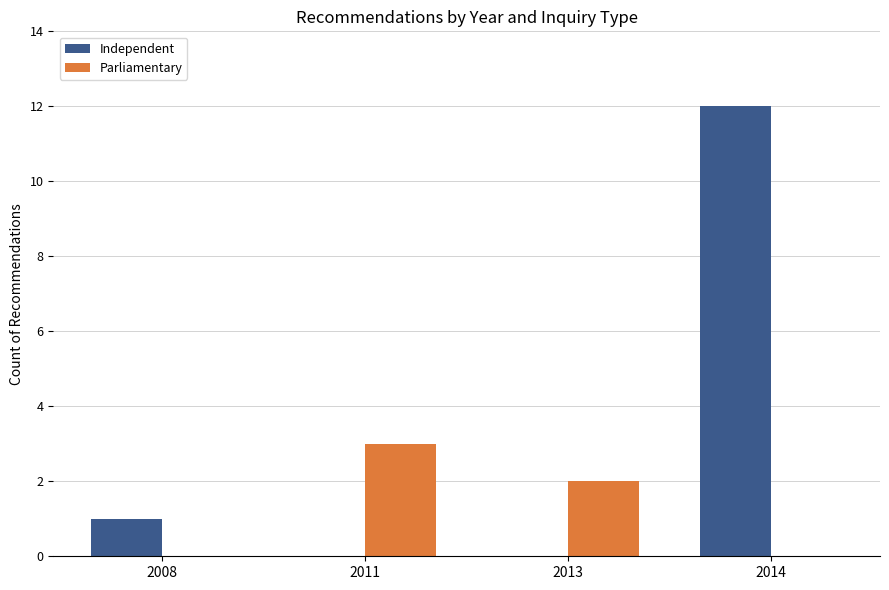

Count the Parliamentary values in the range 0 to 3.

4